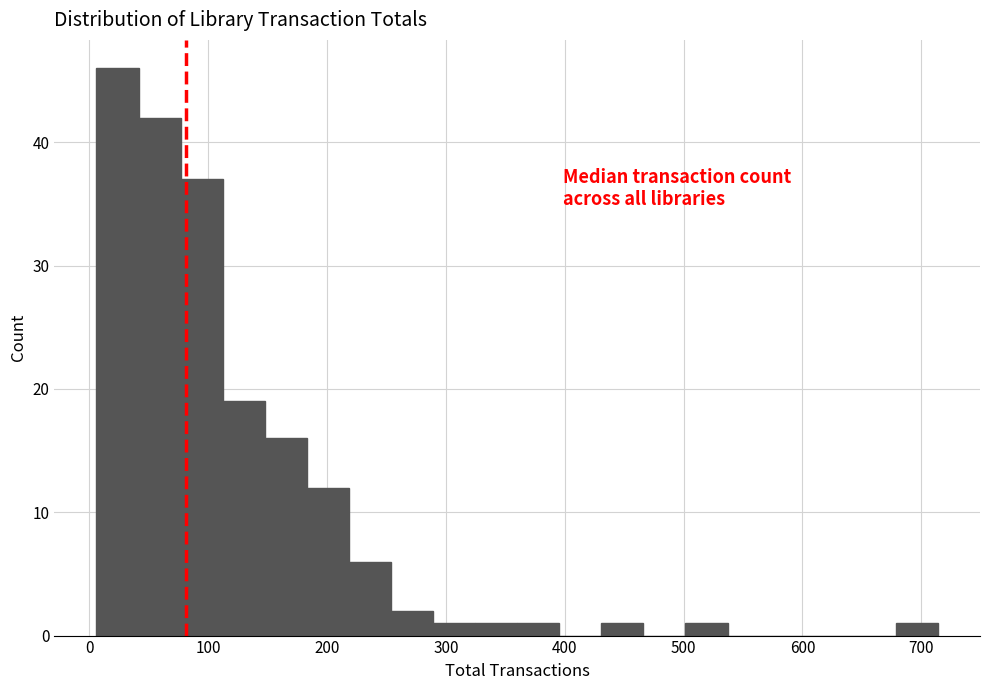

Read against the x-axis, roughly where is the centre of the tallest bar?

20